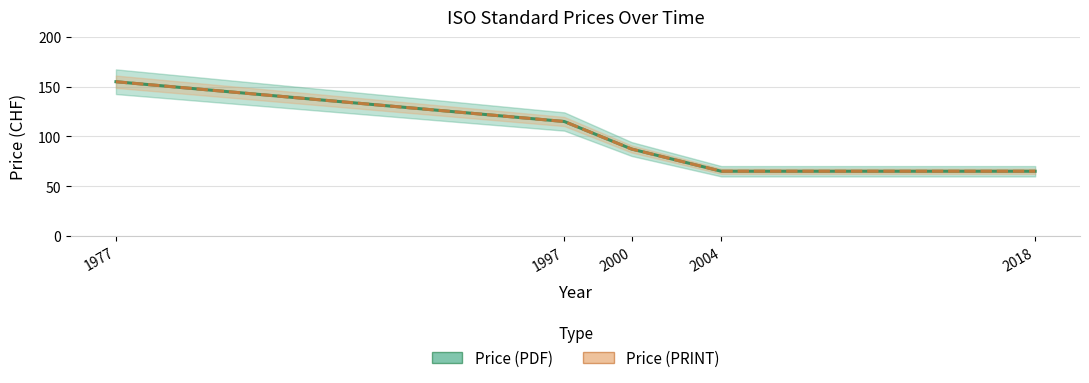

Between 1977 and 1997, which is larger?

1977